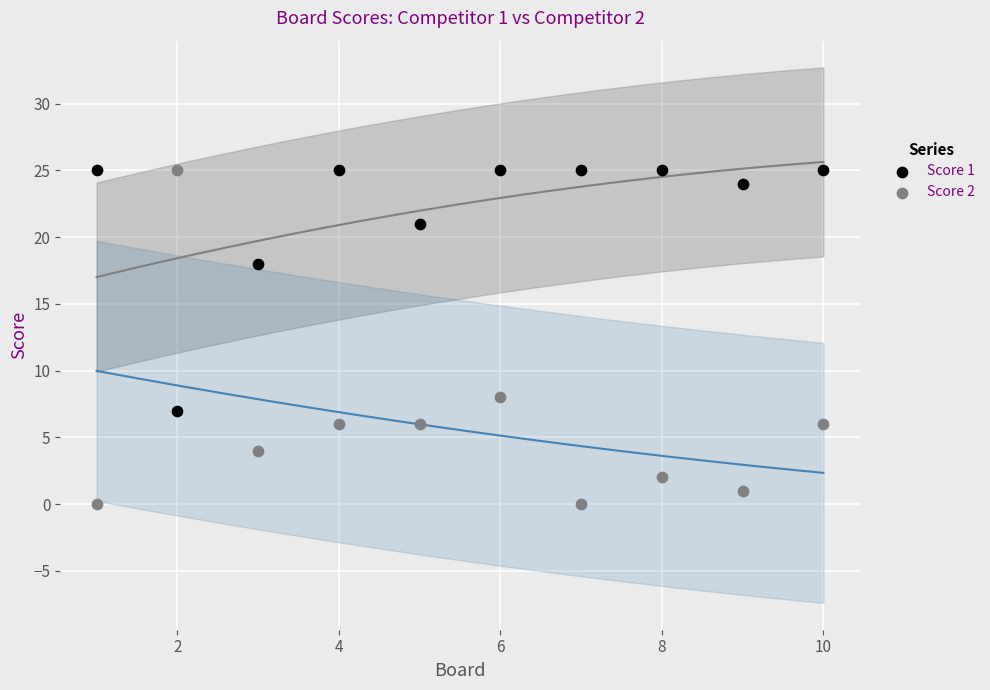

Which series has the widest spread of Y values?

Score 2